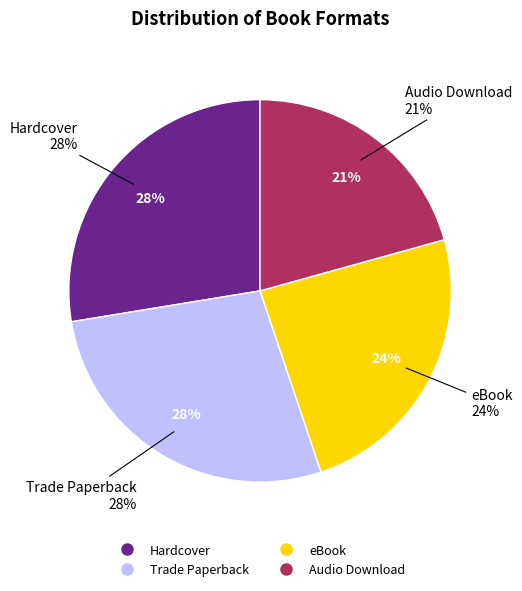

True or false: Audio Download accounts for 21% of the total.

True